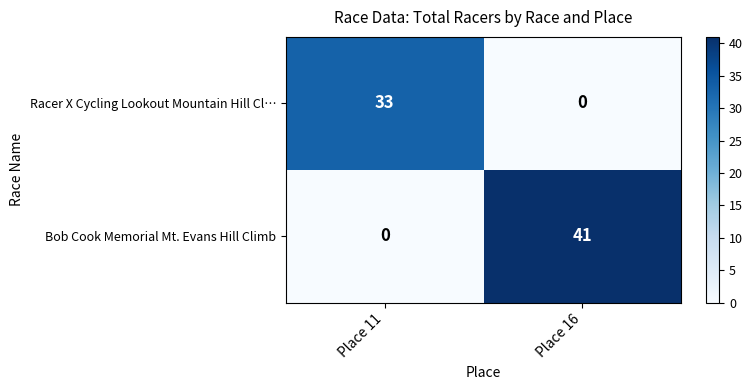

Reading left to right, list all the values displayed in this chart.

Racer X Cycling Lookout Mountain Hill Cl…: Place 11=33	Place 16=0
Bob Cook Memorial Mt. Evans Hill Climb: Place 11=0	Place 16=41